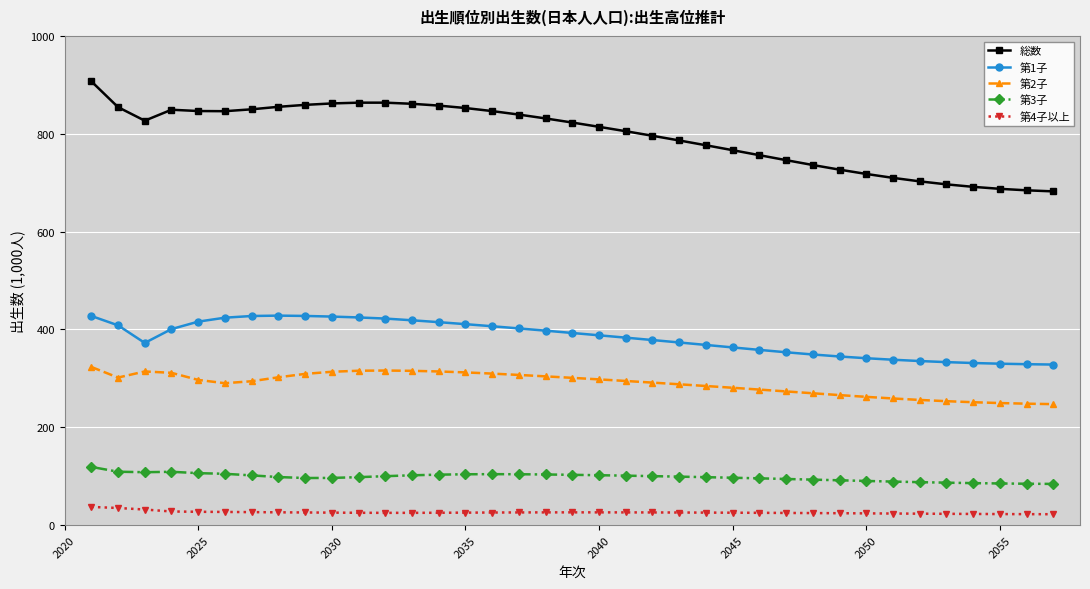

True or false: 第4子以上 has more than 0 interior local peaks.

True